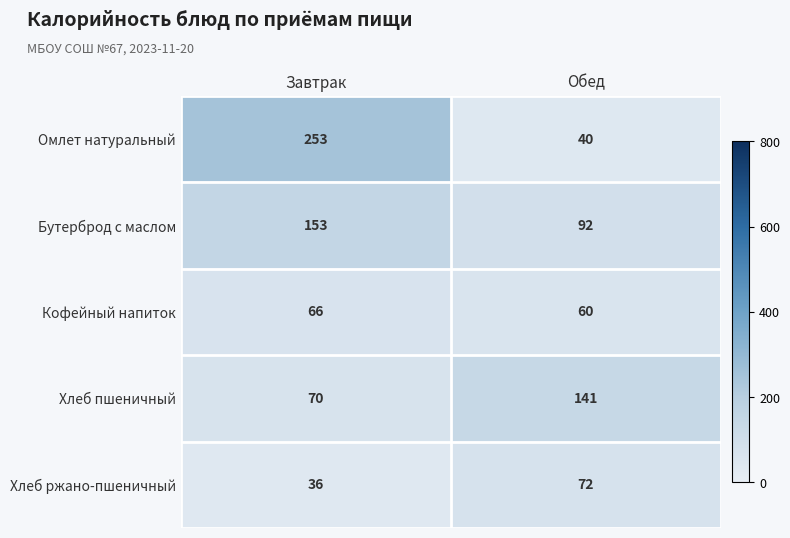

At how many categories does at least one series exceed 66?

2